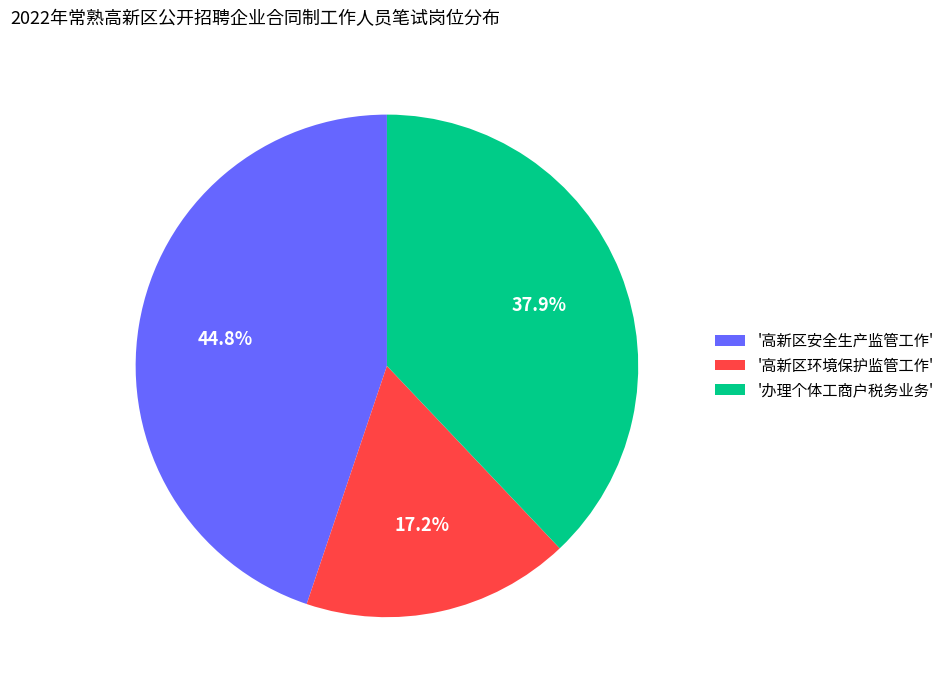

Does any single category account for the majority?

No